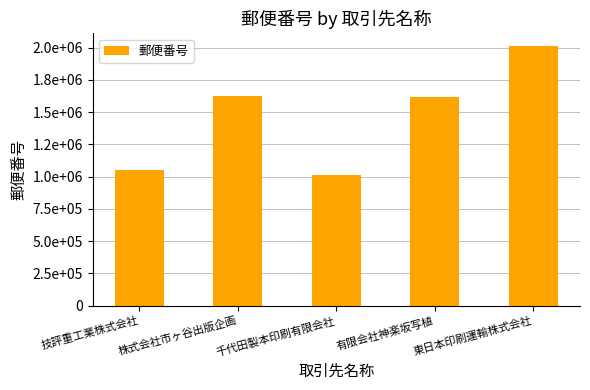

The value at 技評重工業株式会社 is 1050022. True or false?

True